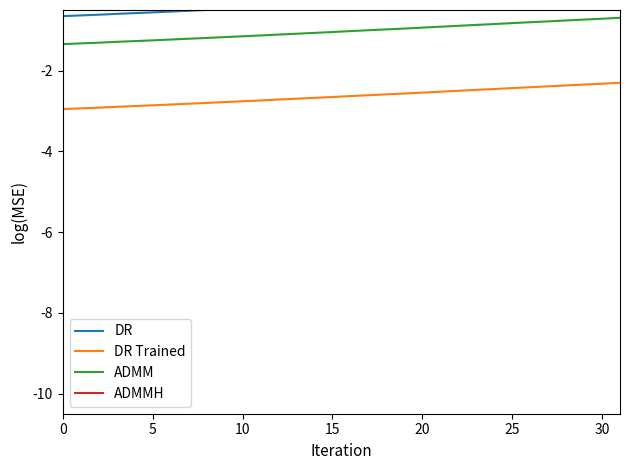

True or false: ADMM and DR Trained cross at least once.

False